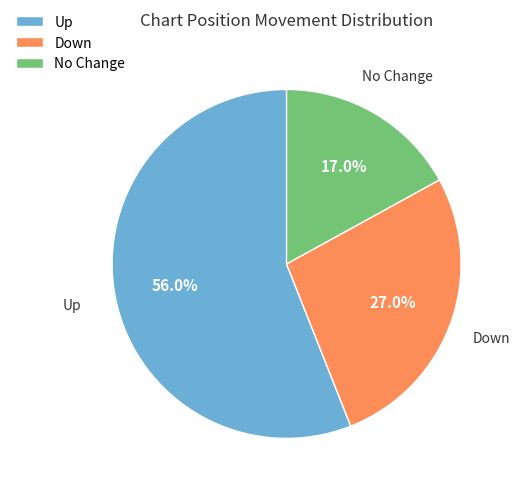

What is the largest slice in the pie chart?

Up